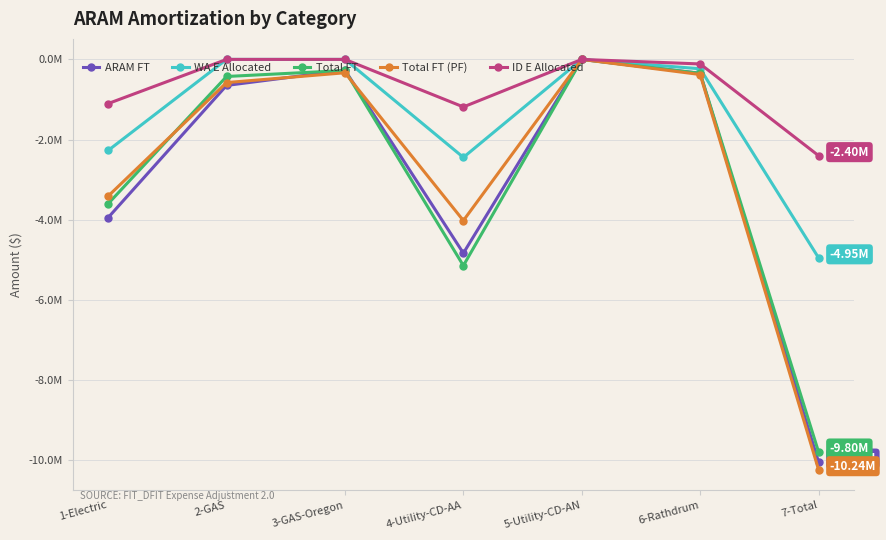

Between 3-GAS-Oregon and 6-Rathdrum, which is larger?

3-GAS-Oregon